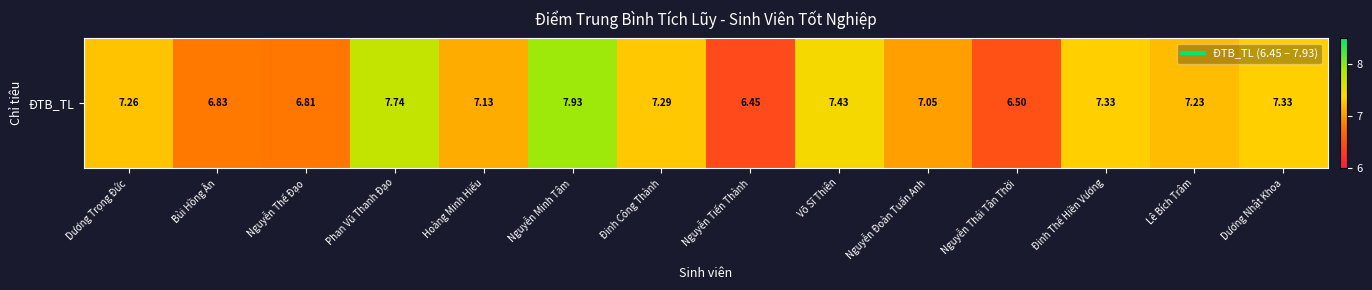

Reading left to right, extract all data points from this chart.

Dương Trọng Đức=7.3	Bùi Hồng Ân=6.8	Nguyễn Thế Đạo=6.8	Phan Vũ Thanh Đạo=7.7	Hoàng Minh Hiếu=7.1	Nguyễn Minh Tâm=7.9	Đinh Công Thành=7.3	Nguyễn Tiến Thành=6.5	Võ Sĩ Thiên=7.4	Nguyễn Đoàn Tuấn Anh=7.0	Nguyễn Thái Tân Thời=6.5	Đinh Thế Hiền Vương=7.3	Lê Bích Trâm=7.2	Dương Nhật Khoa=7.3